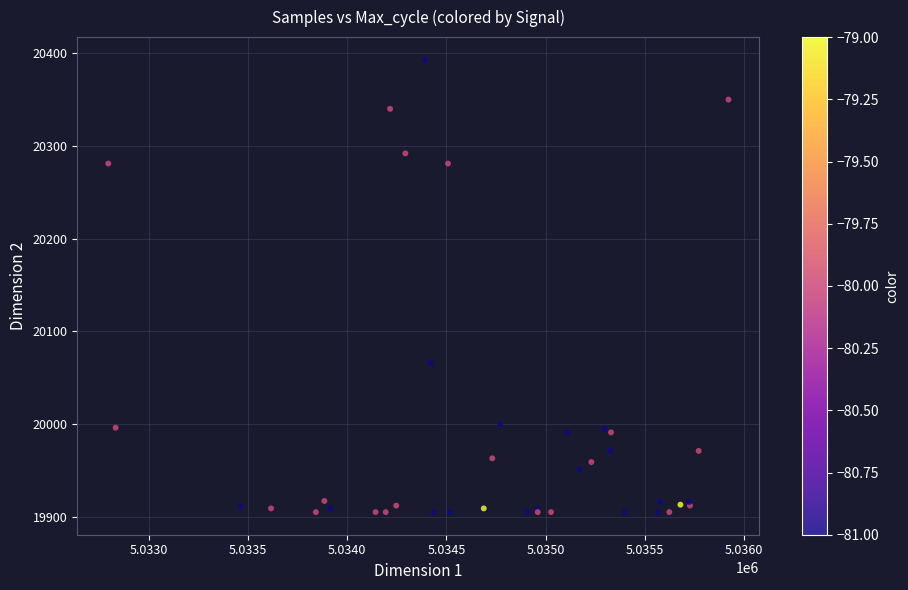

What Y value in the scatter plot is closest to 20149?

20066